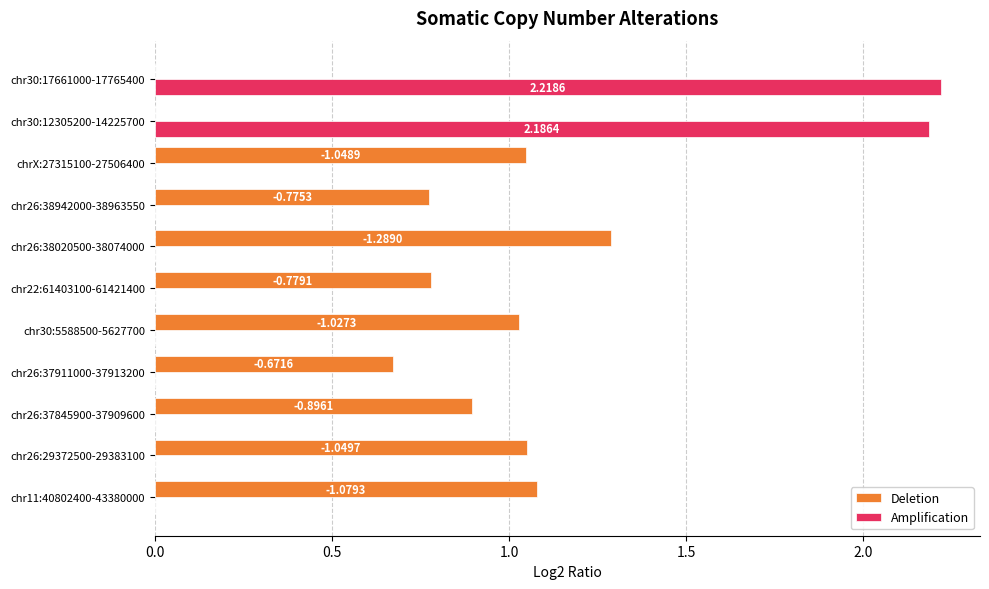

What are all the series names shown in the legend?

Deletion, Amplification